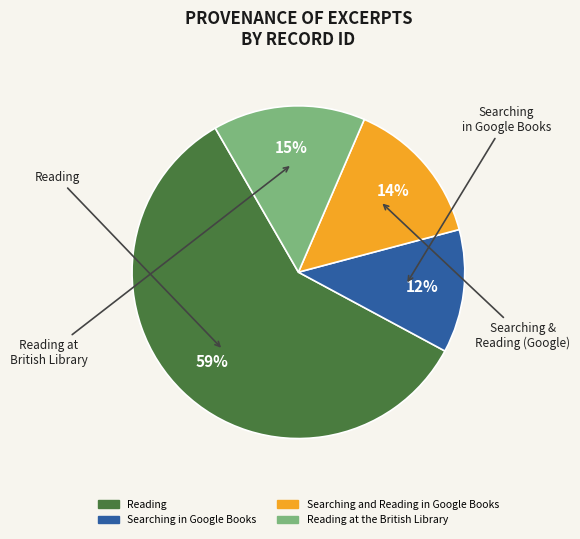

Does any single category account for the majority?

Yes